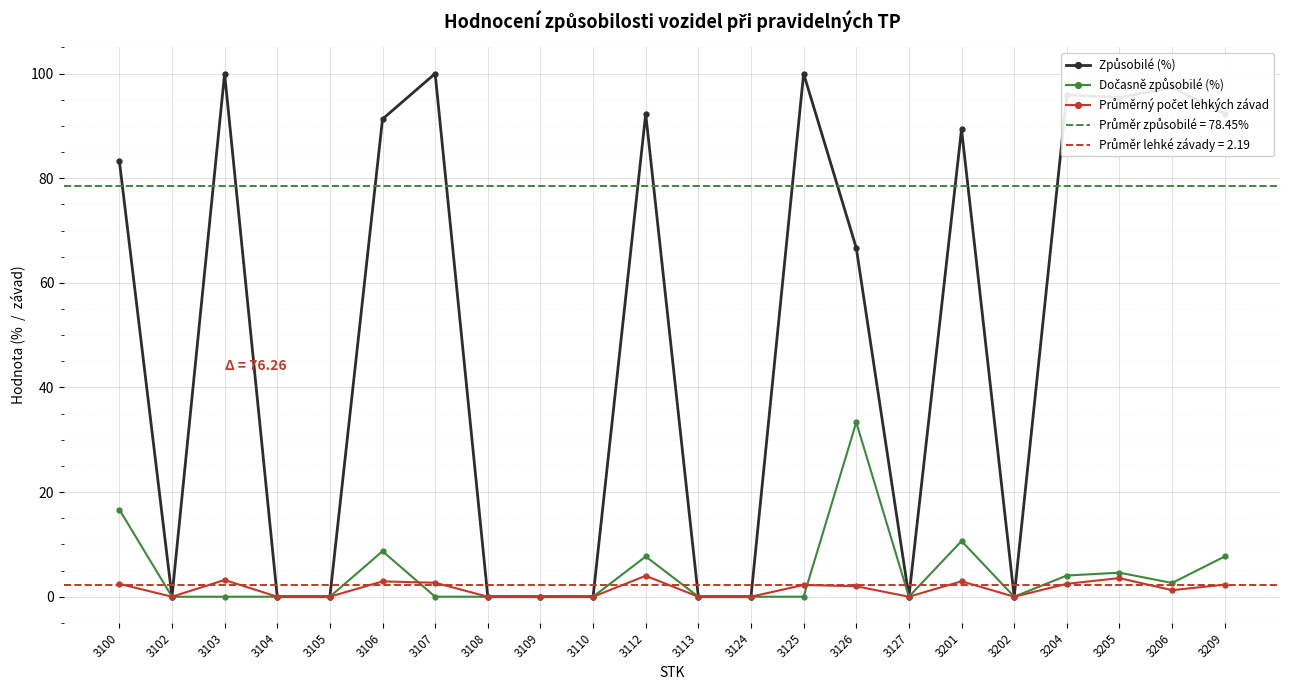

Which series has the widest spread of values?

Způsobilé (%)